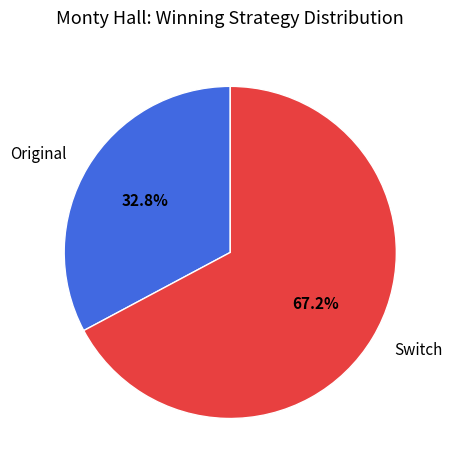

To the nearest percent, what portion does Original represent?

33%